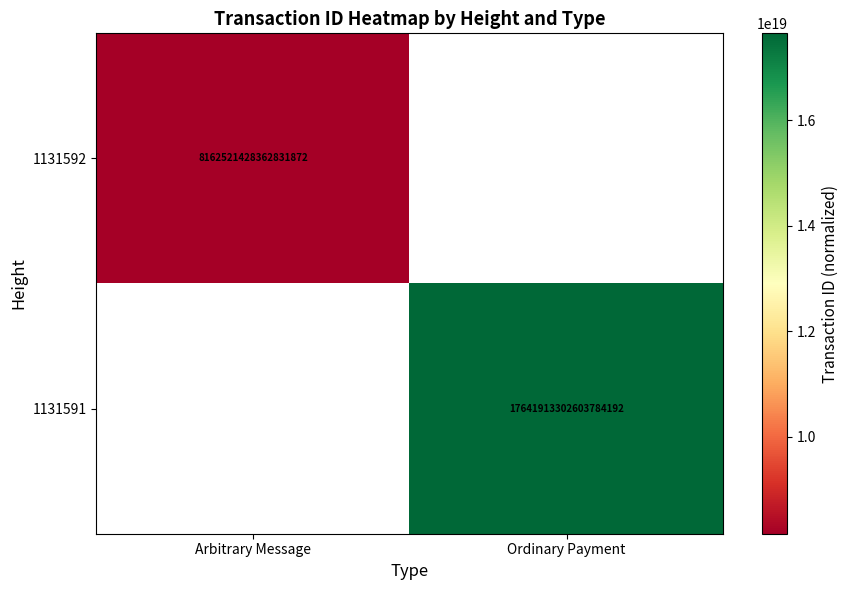

What is the minimum value shown in the chart?

8162521428362831872.0